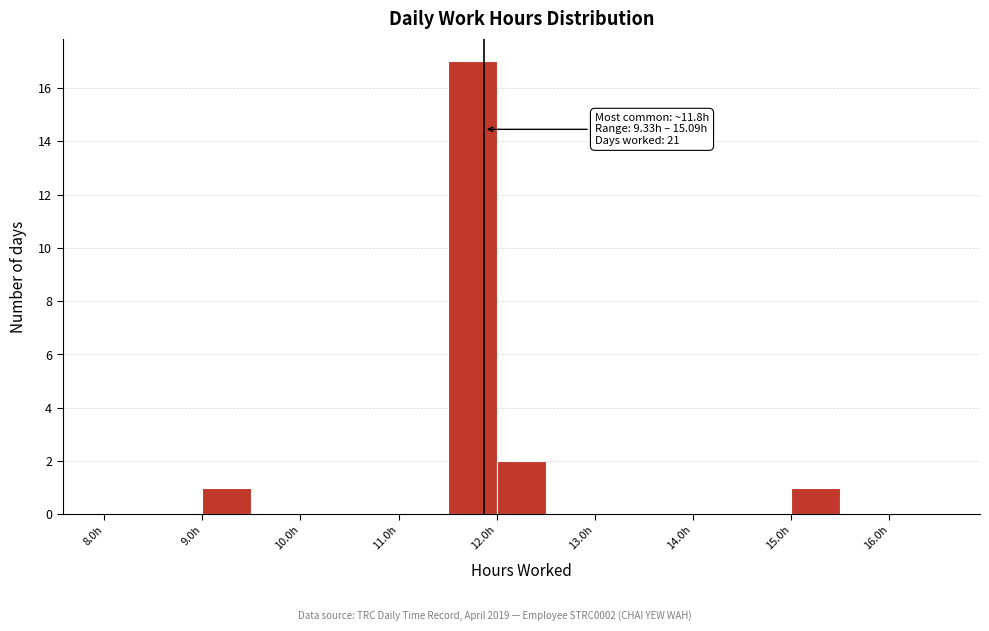

Over which range of the x-axis is the bar tallest?

11.5 to 12.0